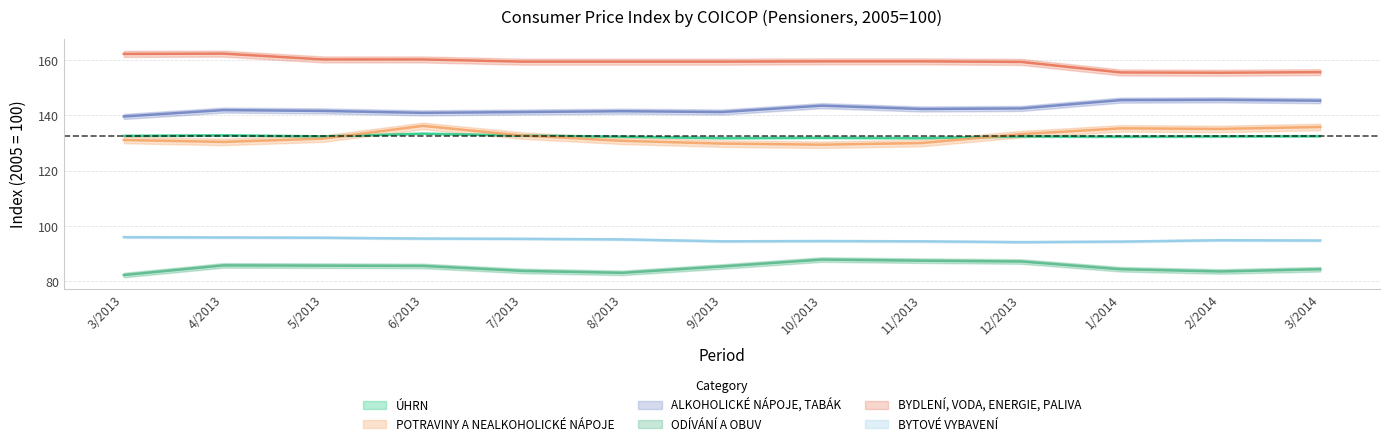

What is the difference between the BYTOVÉ VYBAVENÍ values at 2/2014 and 10/2013?

0.3